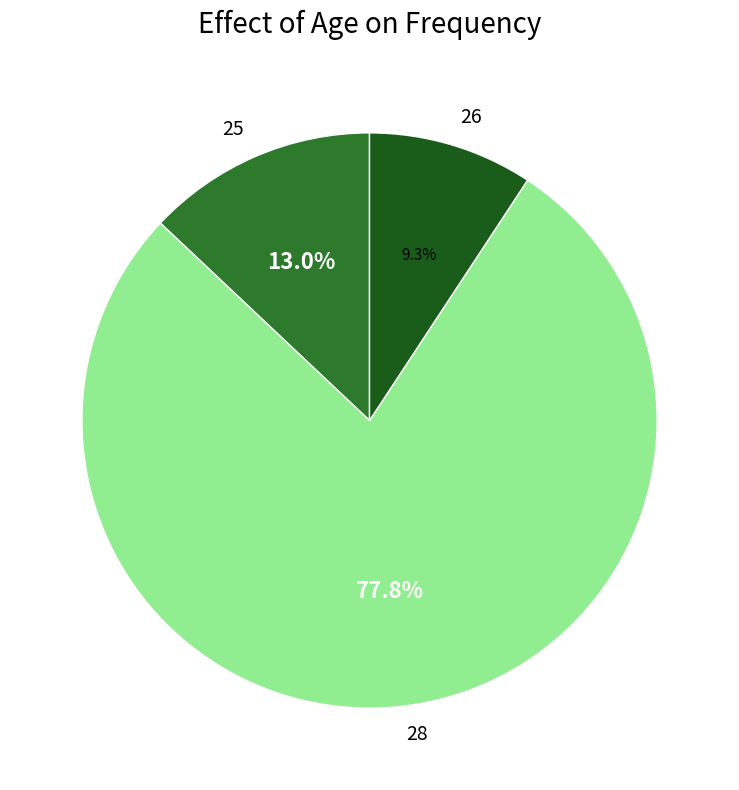

What percentage is the 26 slice, to the nearest percent?

9%